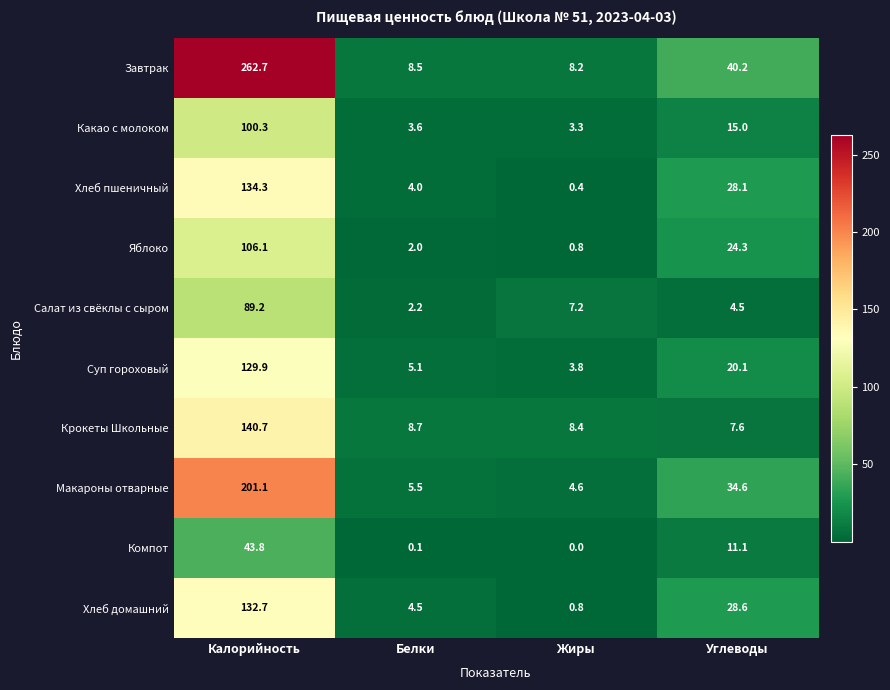

Which series has the widest spread of values?

Завтрак